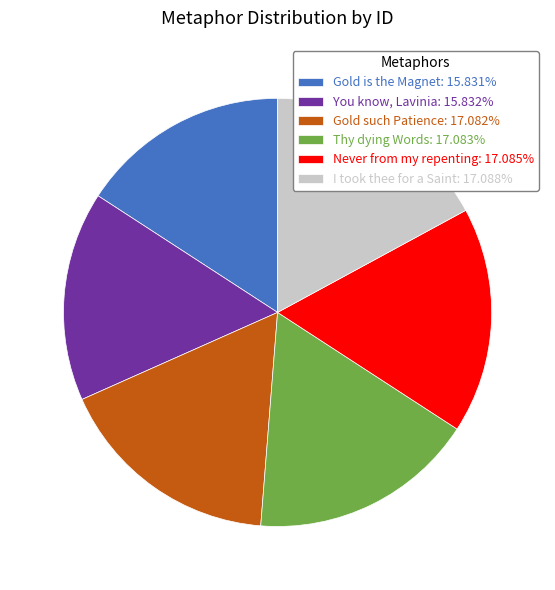

Does I took thee for a Saint: 17.088% account for over 50% of the chart?

No